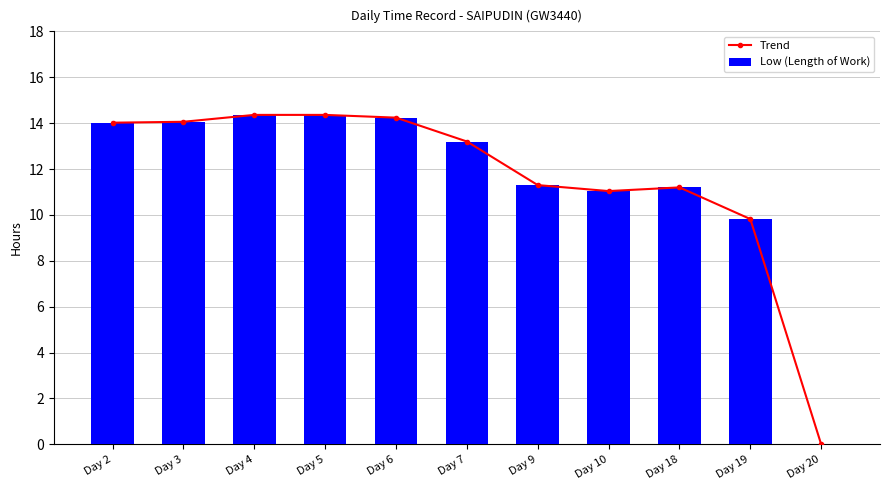

What is the value of the Low (Length of Work) bar at the 10th from the left?

9.8